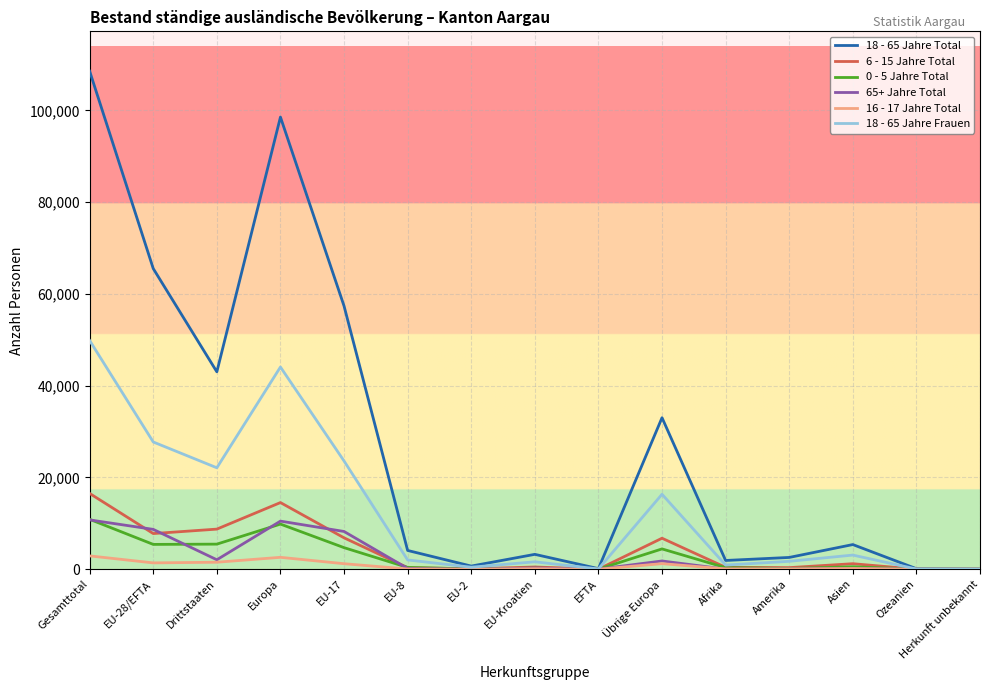

Where is the first local maximum for 65+ Jahre Total?

Europa